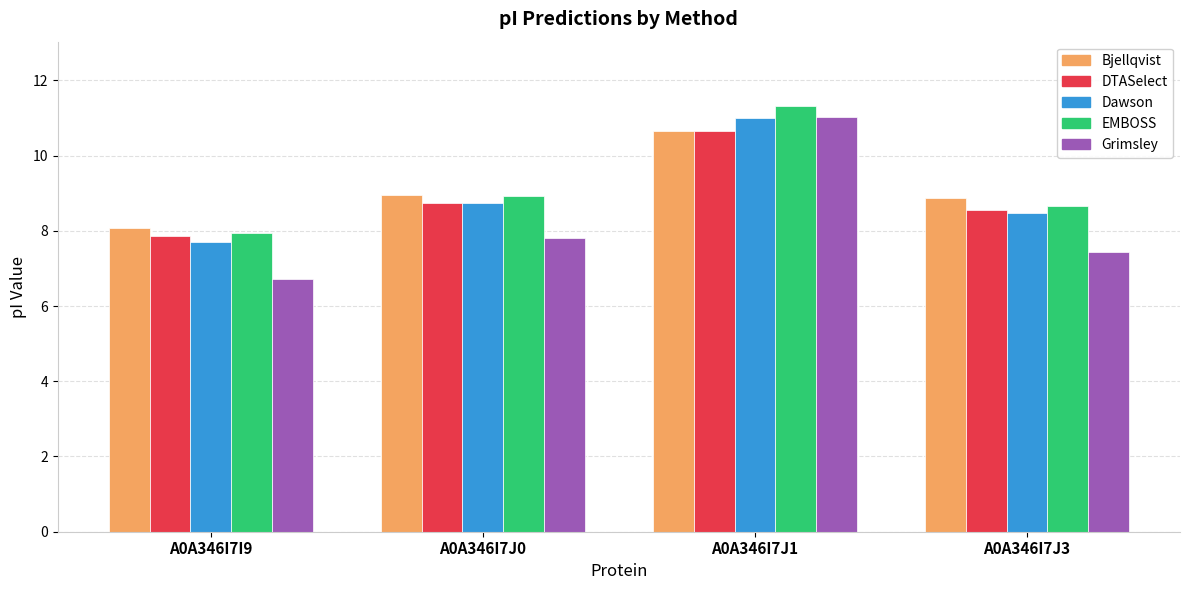

Reading left to right, transcribe all the data shown in this chart.

Bjellqvist: A0A346I7I9=8.1	A0A346I7J0=9.0	A0A346I7J1=10.7	A0A346I7J3=8.9
DTASelect: A0A346I7I9=7.9	A0A346I7J0=8.7	A0A346I7J1=10.7	A0A346I7J3=8.6
Dawson: A0A346I7I9=7.7	A0A346I7J0=8.7	A0A346I7J1=11.0	A0A346I7J3=8.5
EMBOSS: A0A346I7I9=7.9	A0A346I7J0=8.9	A0A346I7J1=11.3	A0A346I7J3=8.7
Grimsley: A0A346I7I9=6.7	A0A346I7J0=7.8	A0A346I7J1=11.0	A0A346I7J3=7.4